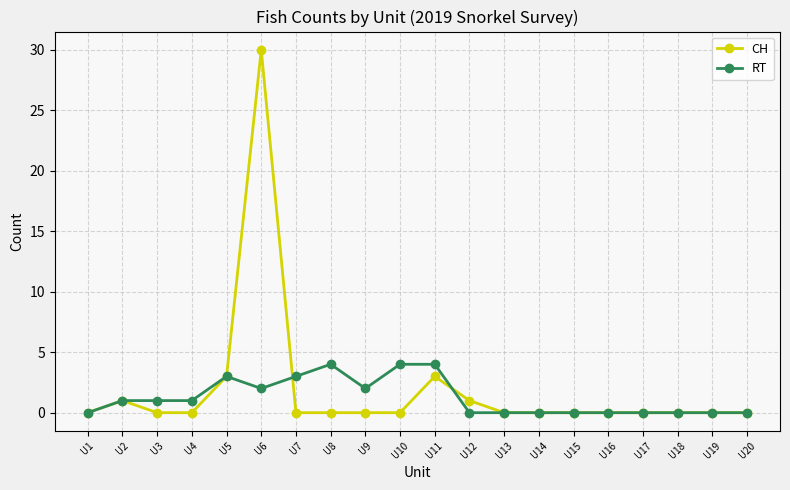

Reading left to right, extract all data points from this chart.

CH: 0	1	0	0	3	30	0	0	0	0	3	1	0	0	0	0	0	0	0	0
RT: 0	1	1	1	3	2	3	4	2	4	4	0	0	0	0	0	0	0	0	0